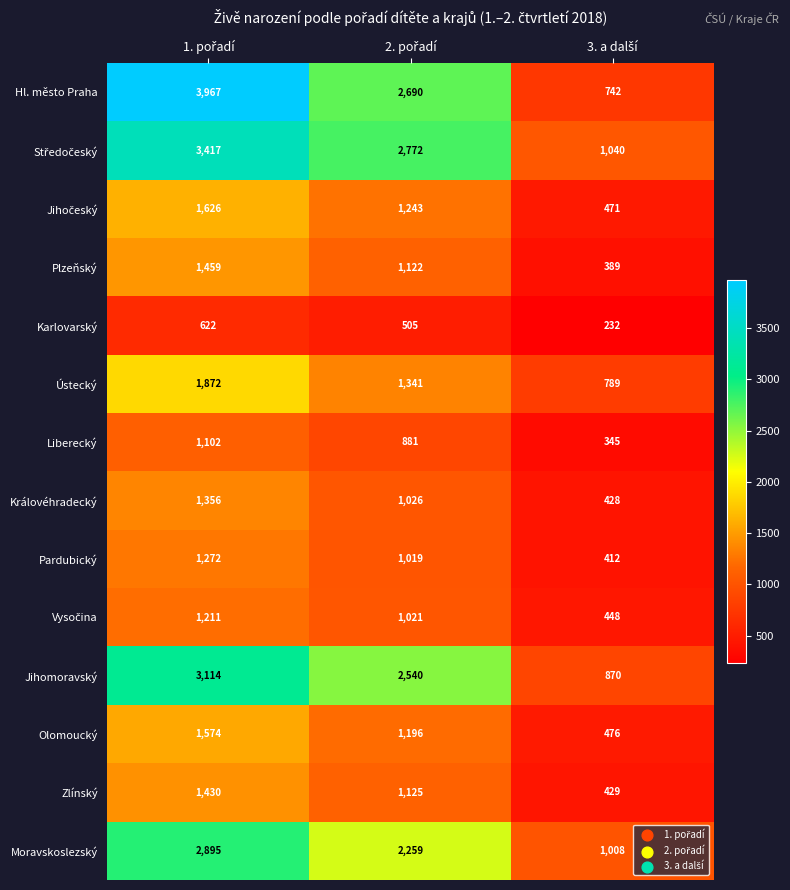

How many Plzeňský values are between 389 and 1459?

3